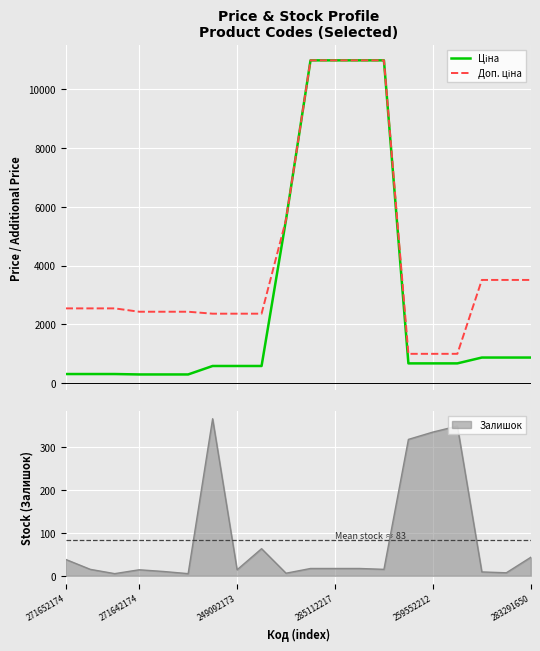

Is this an area chart (filled region under the line)?

No